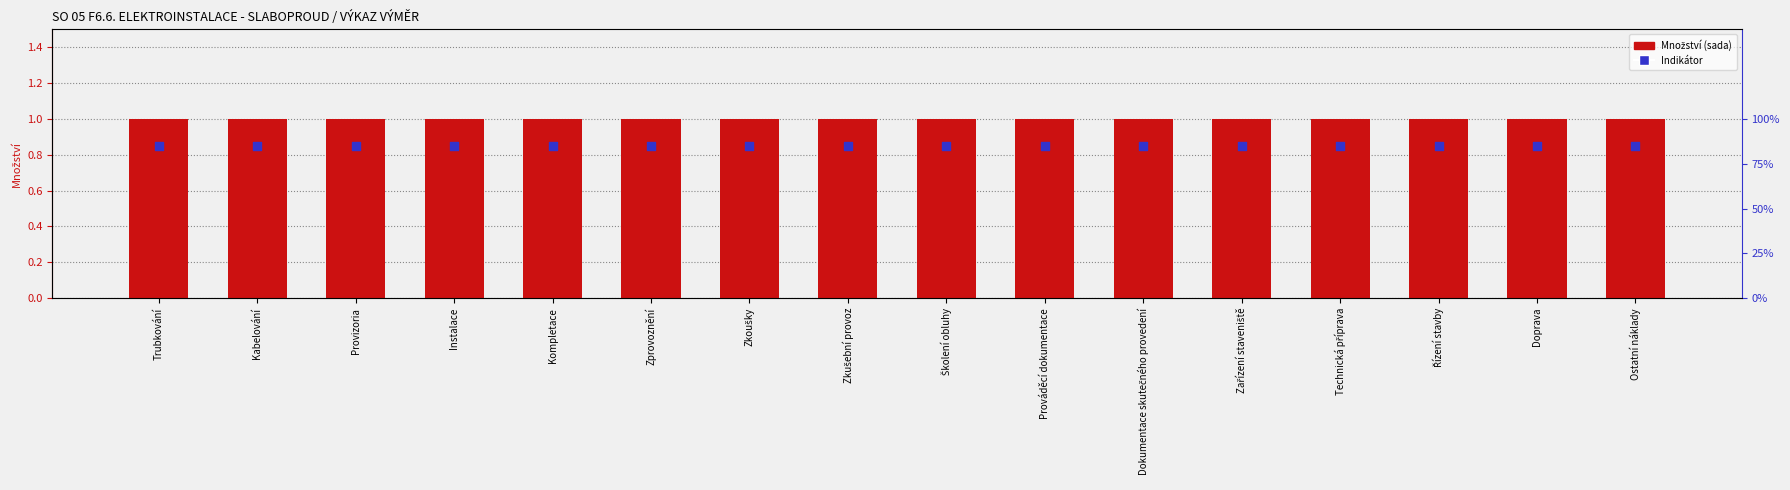

Which series has the largest total across all categories?

Množství (sada)